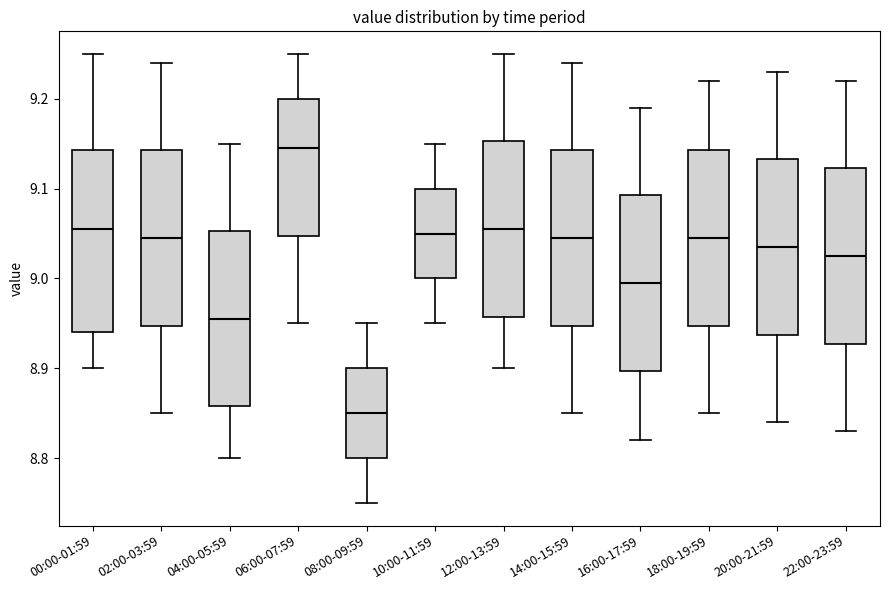

Where does the median line of the box for 20:00-21:59 sit on the y-axis? The values are not printed on the chart, so give them approximately, as read against the axis.

9.04